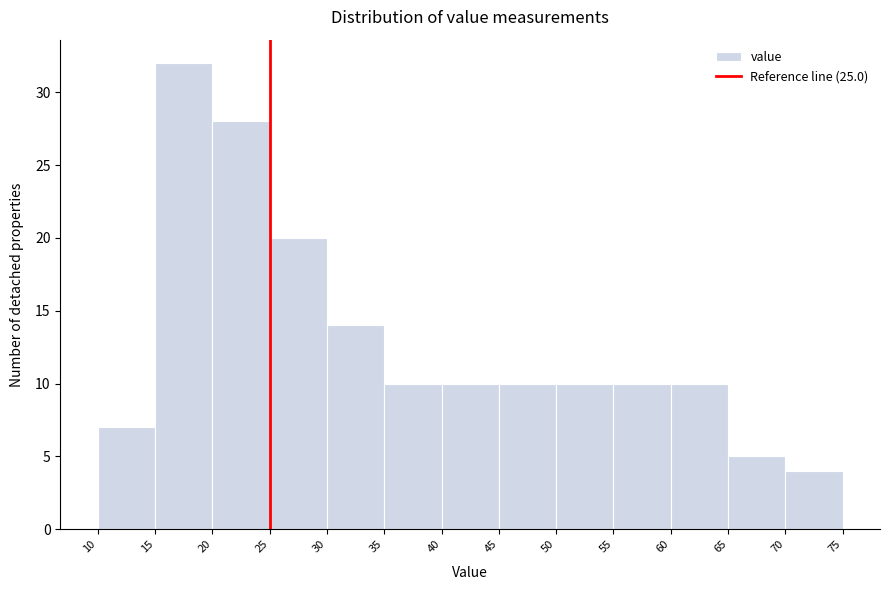

Reading left to right, list every bar in this chart as the range it spans on the x-axis followed by its height. The values are not printed on the chart, so give them approximately, as read against the axis.

10 to 15: 7
15 to 20: 32
20 to 25: 28
25 to 30: 20
30 to 35: 14
35 to 40: 10
40 to 45: 10
45 to 50: 10
50 to 55: 10
55 to 60: 10
60 to 65: 10
65 to 70: 5
70 to 75: 4